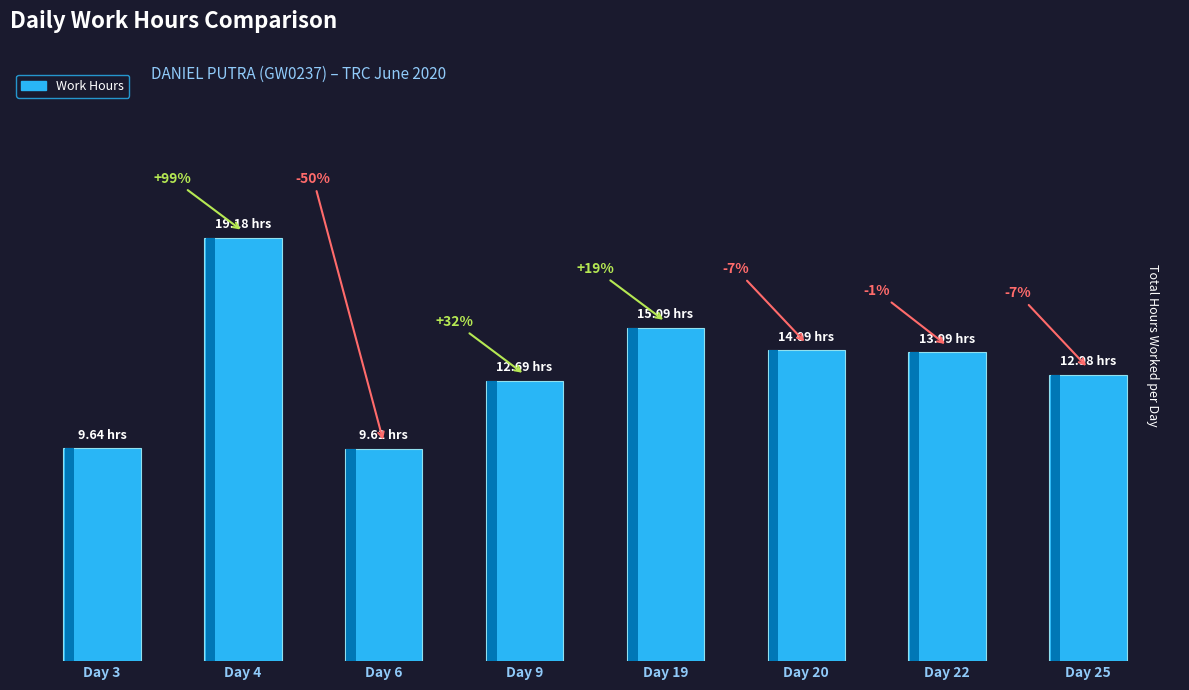

At which label is the value closest to 14?

Day 22